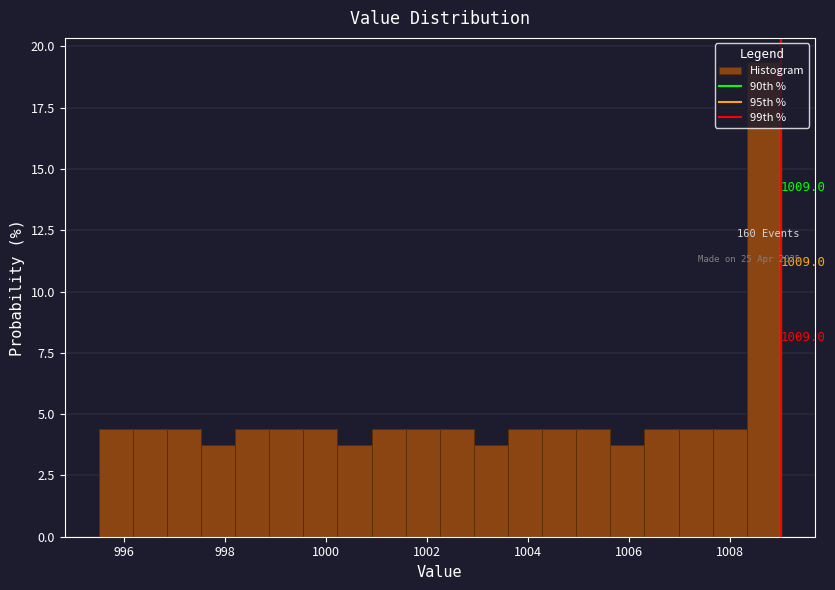

Read against the x-axis, roughly where is the centre of the tallest bar?

1008.6